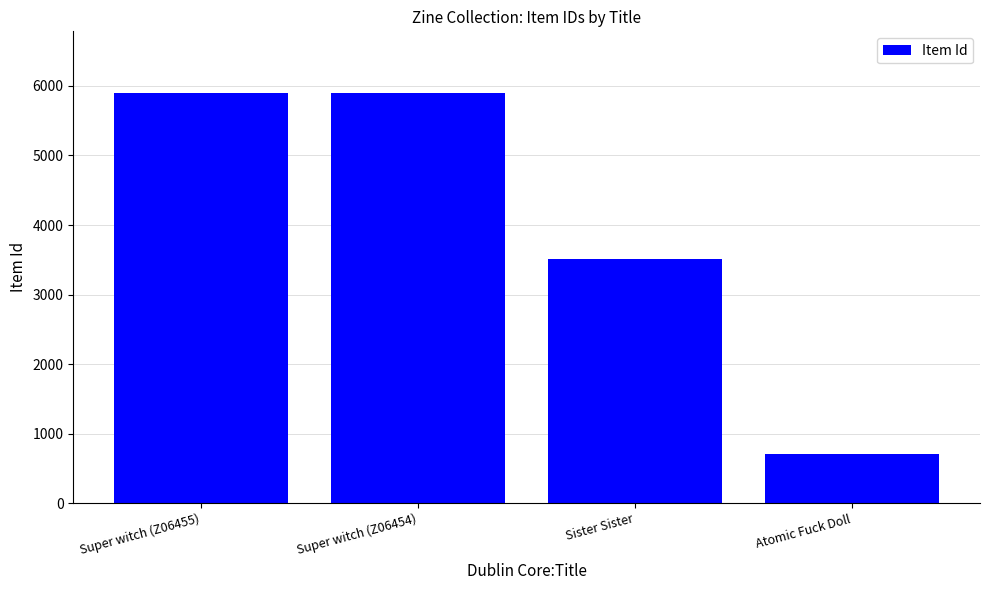

What is the sum of the values at Super witch (Z06454) and Sister Sister?

9409